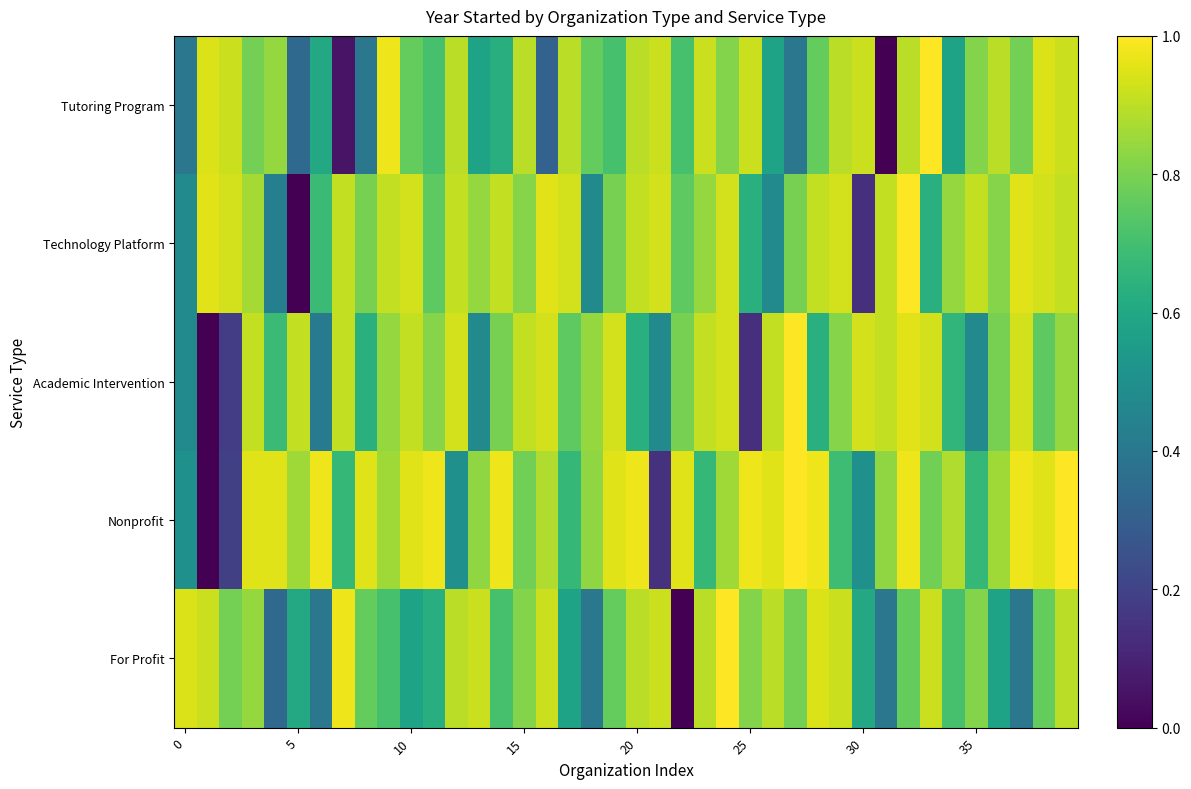

At how many categories does at least one series exceed 0?

40